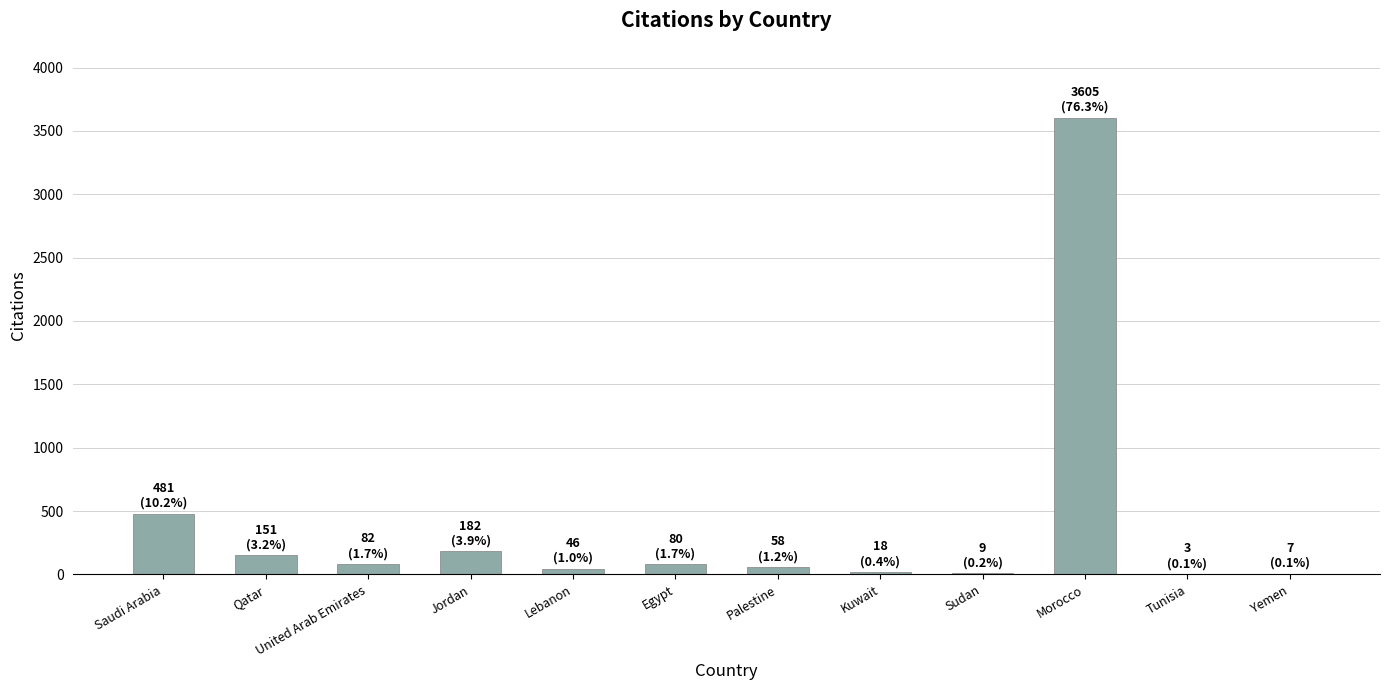

Does the chart contain stacked bars?

No